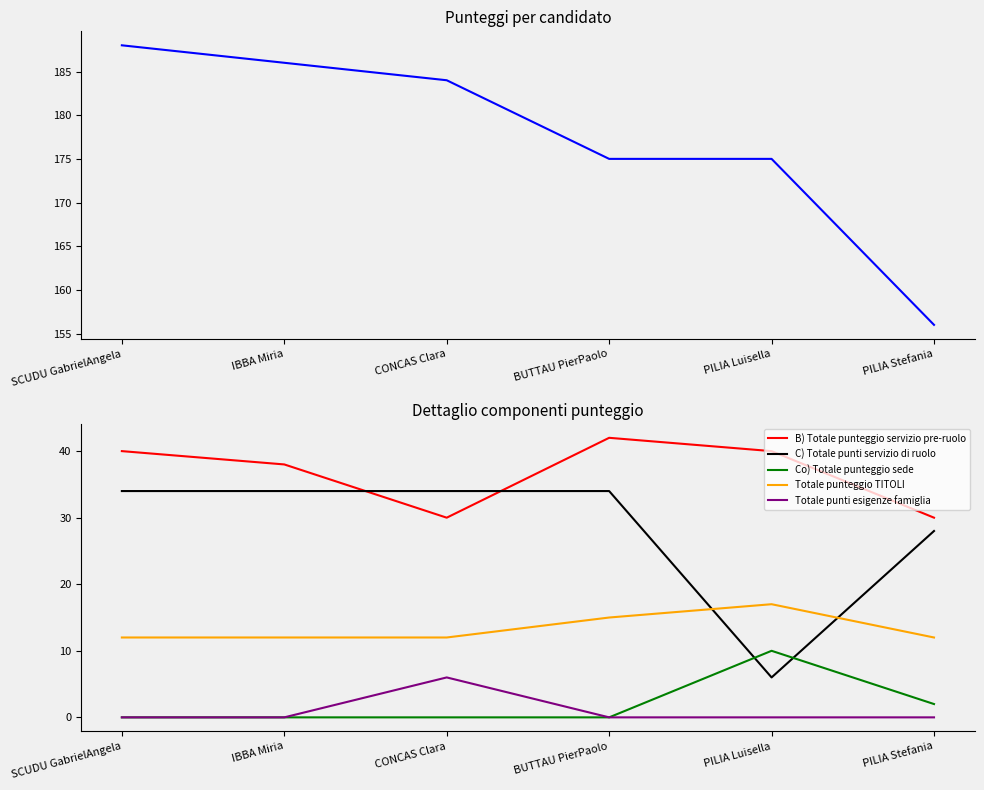

Does the chart have visible grid lines?

No